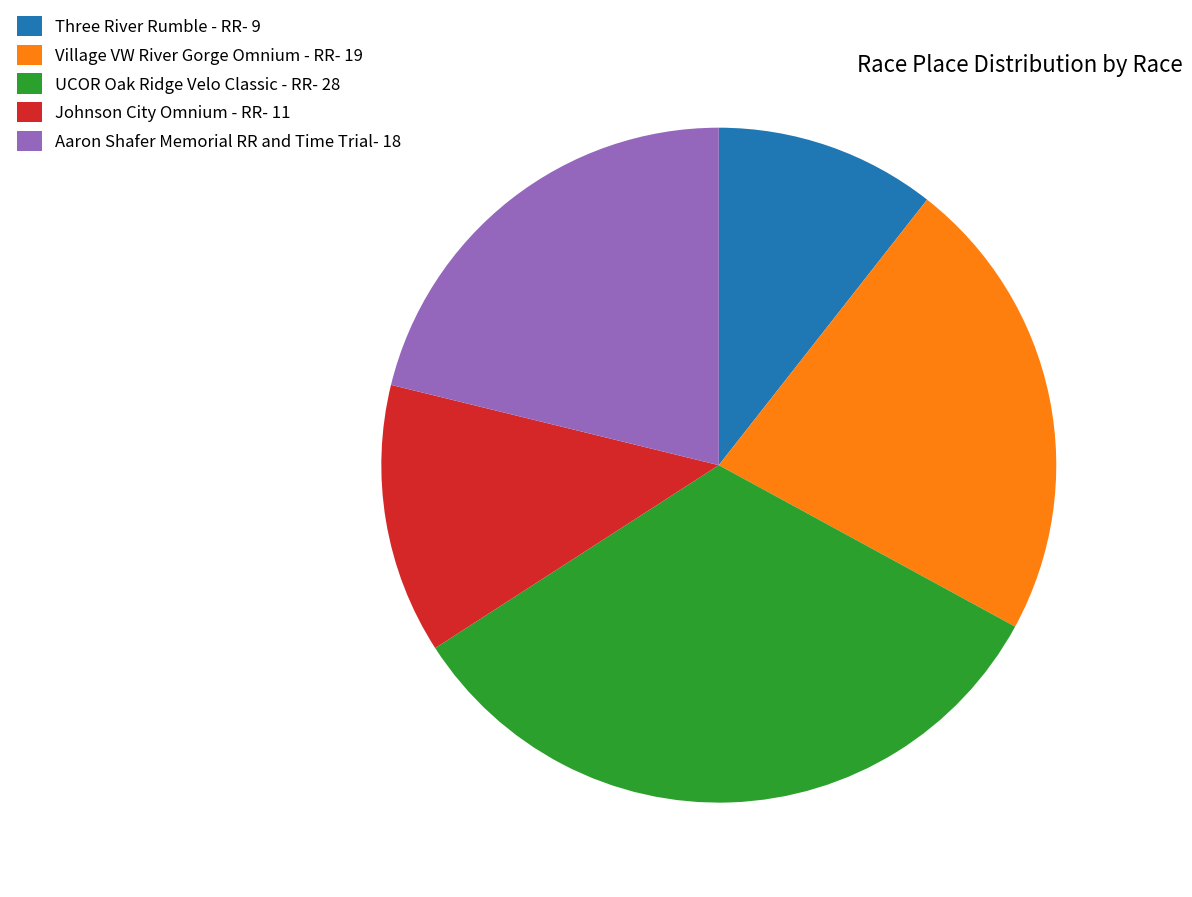

What is the largest slice in the pie chart?

UCOR Oak Ridge Velo Classic - RR